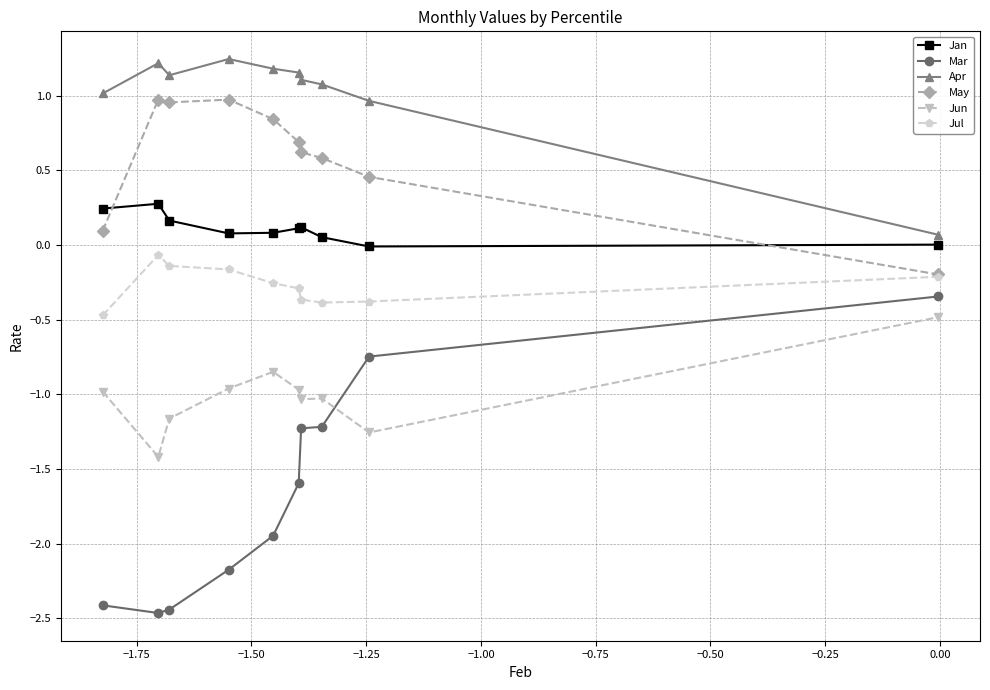

What is the value of the Jan point at the 2nd from the left?

0.3